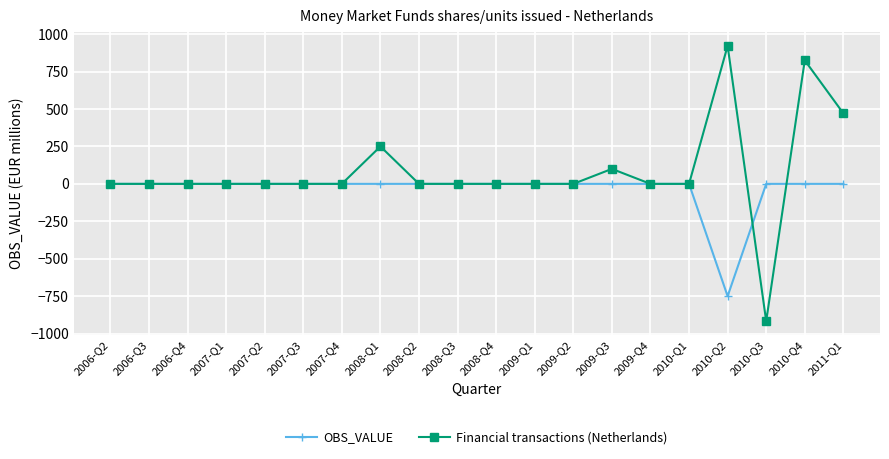

At which label does OBS_VALUE reach its minimum?

2010-Q2